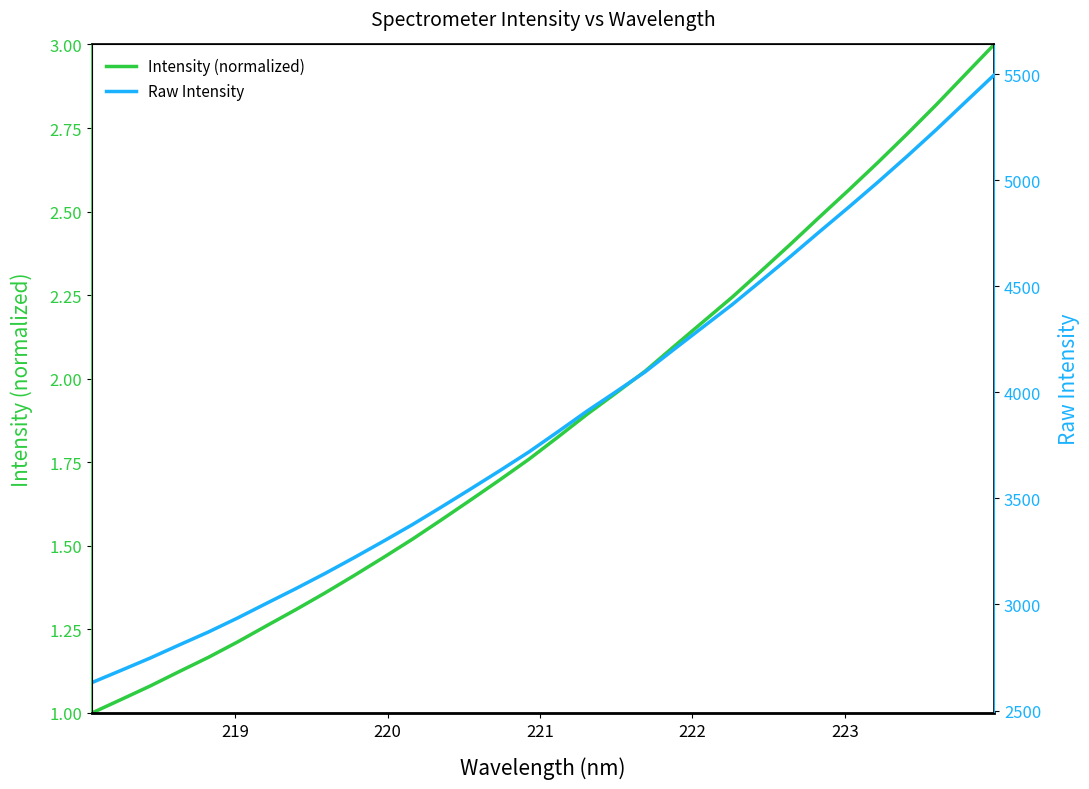

At how many categories does at least one series exceed 3442?

20